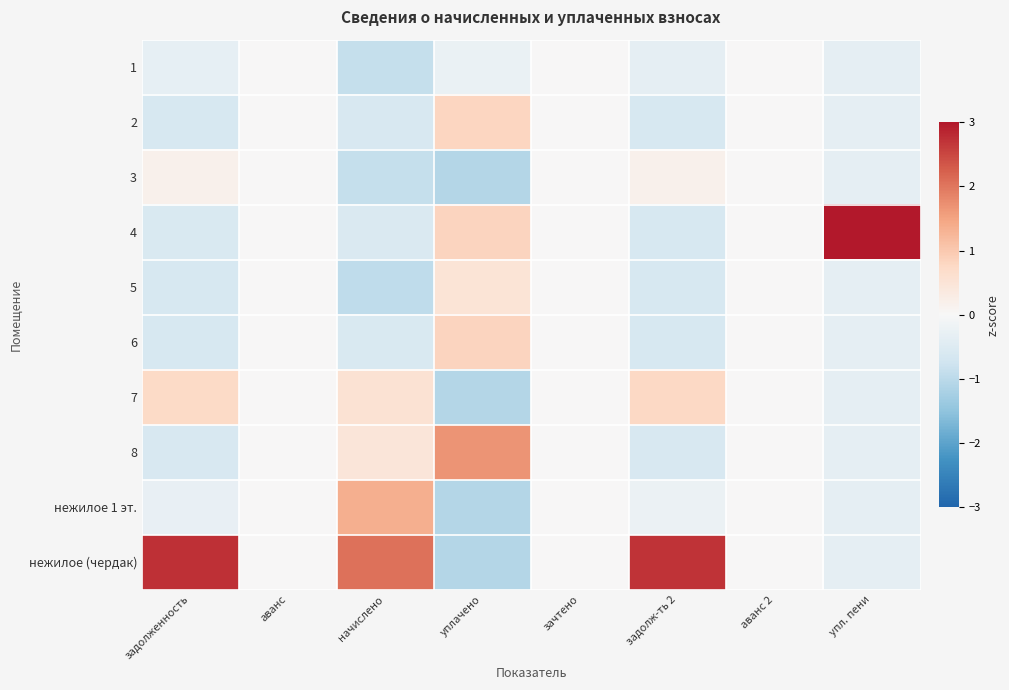

Which series has the largest total across all categories?

нежилое (чердак)